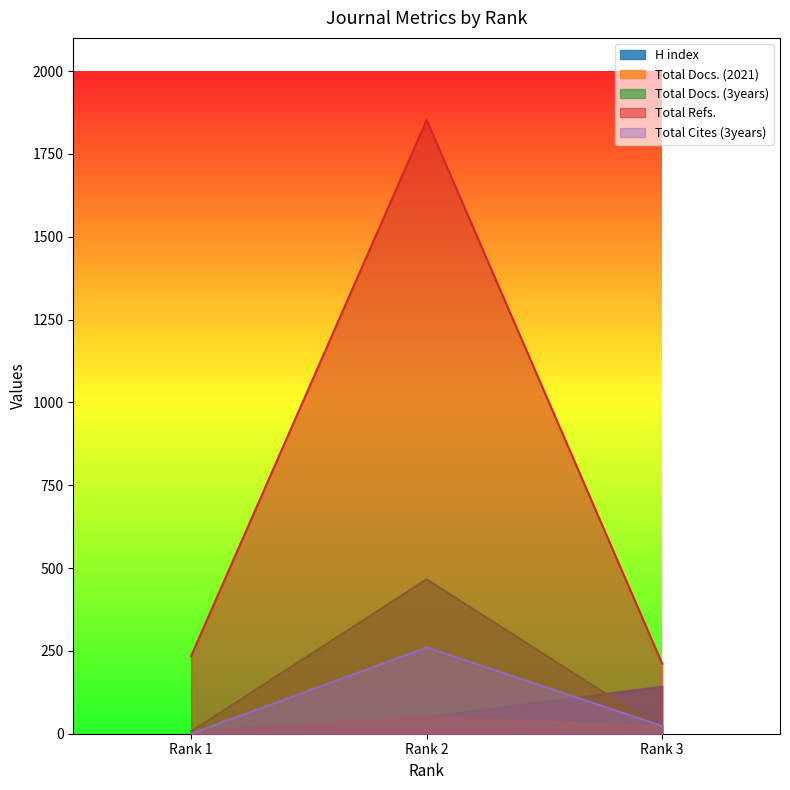

At which label is Total Cites (3years) closest to 130?

Rank 3